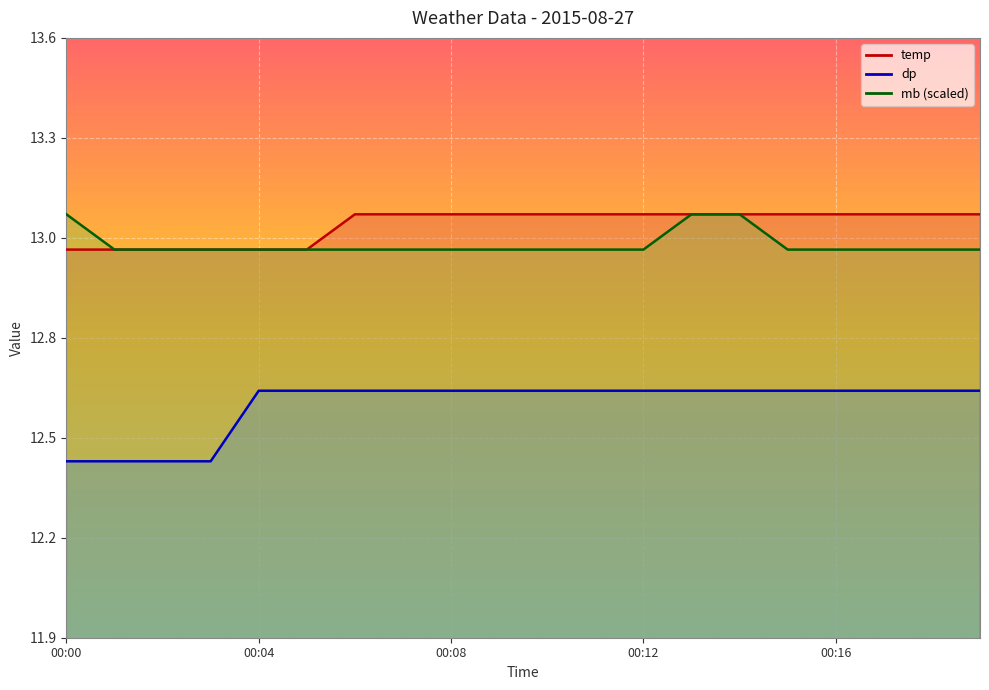

The value of dp at 00:14 is 12.6. True or false?

True